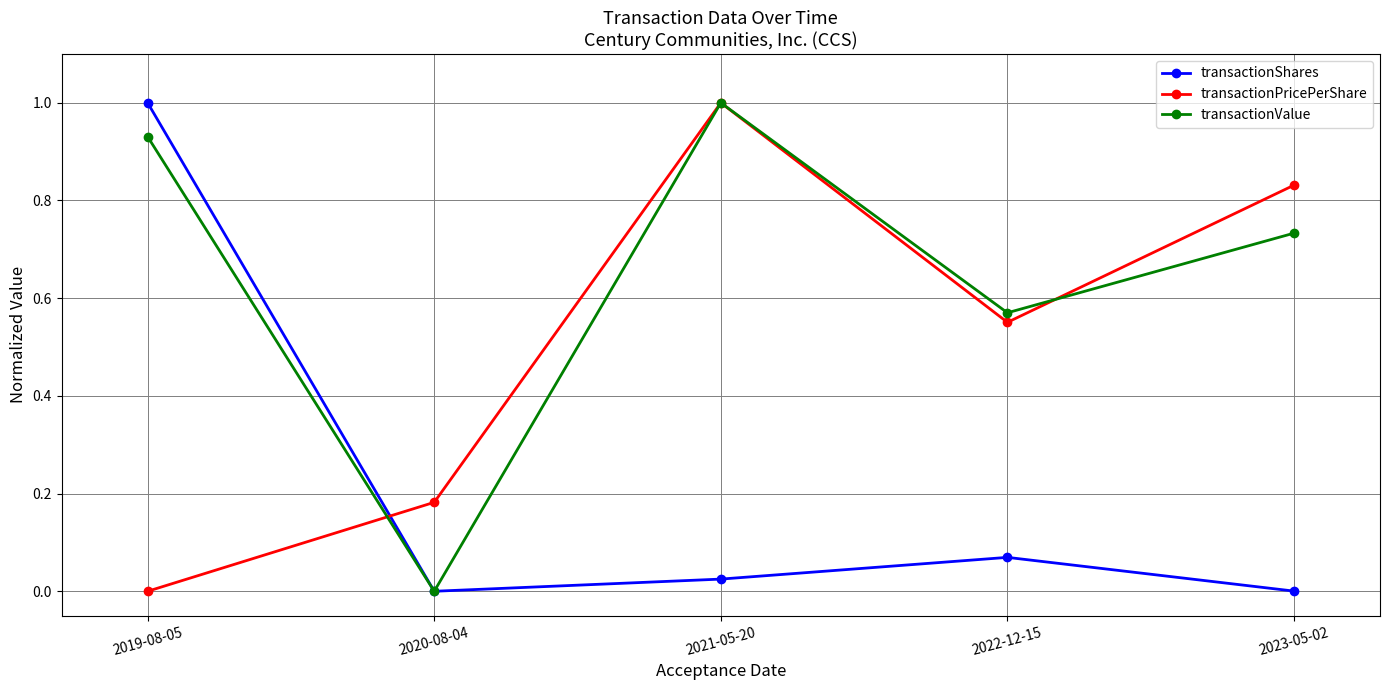

Which series changed the most between 2022-12-15 and 2023-05-02?

transactionPricePerShare